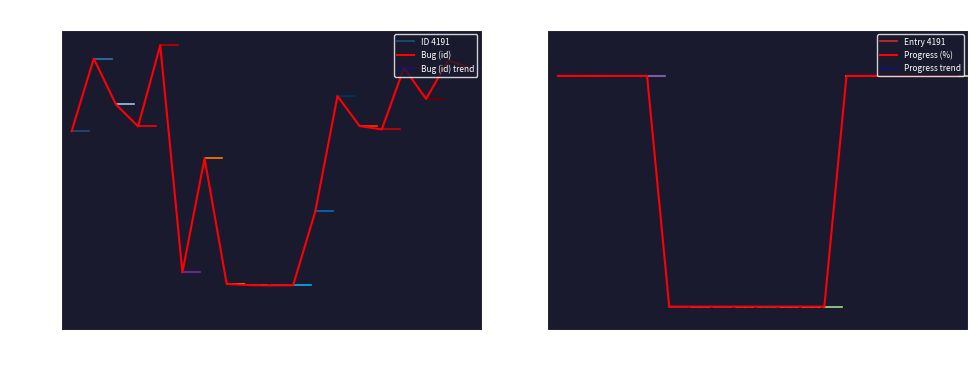

Rank the series by their maximum value, from lowest to highest.

Progress (%), Bug (id)